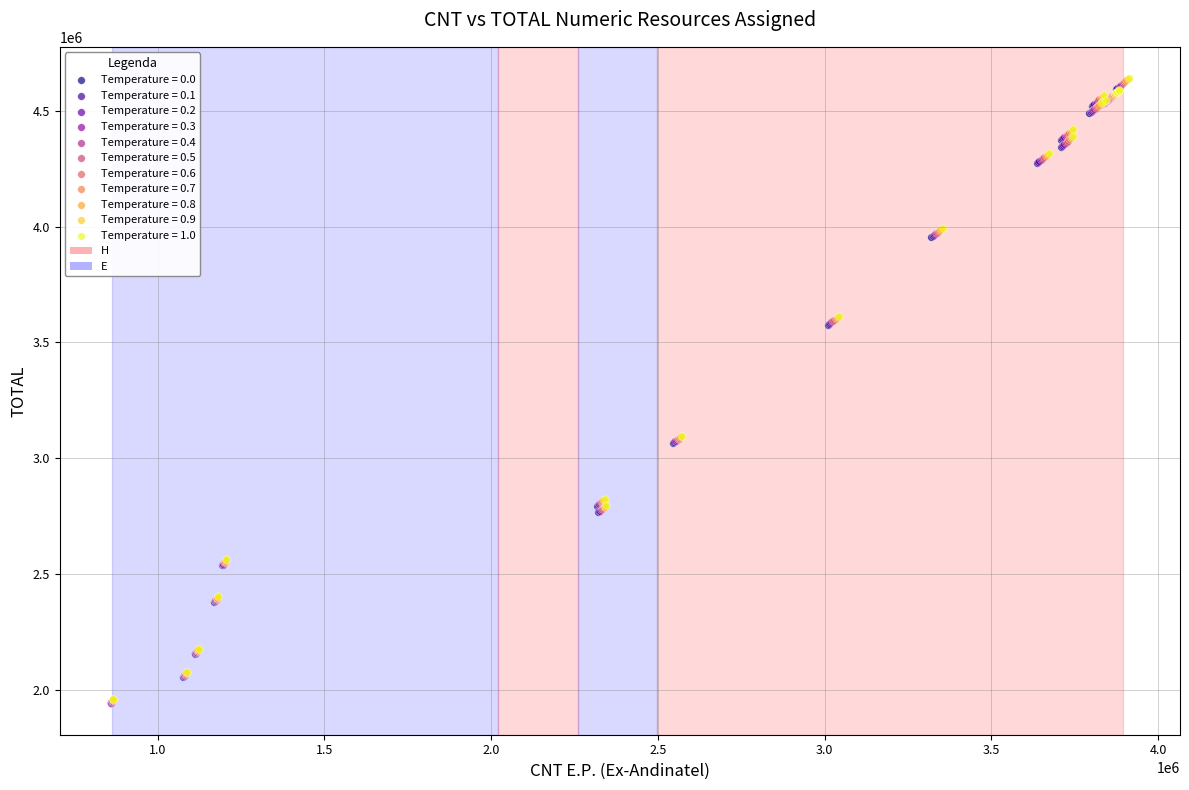

Which series has the largest Y range (max minus min)?

Temperature = 1.0